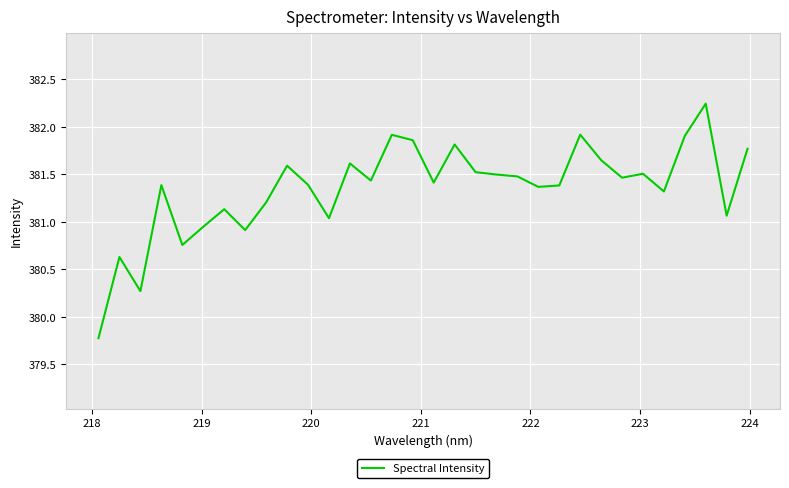

What is the difference between the maximum and minimum values?

2.5